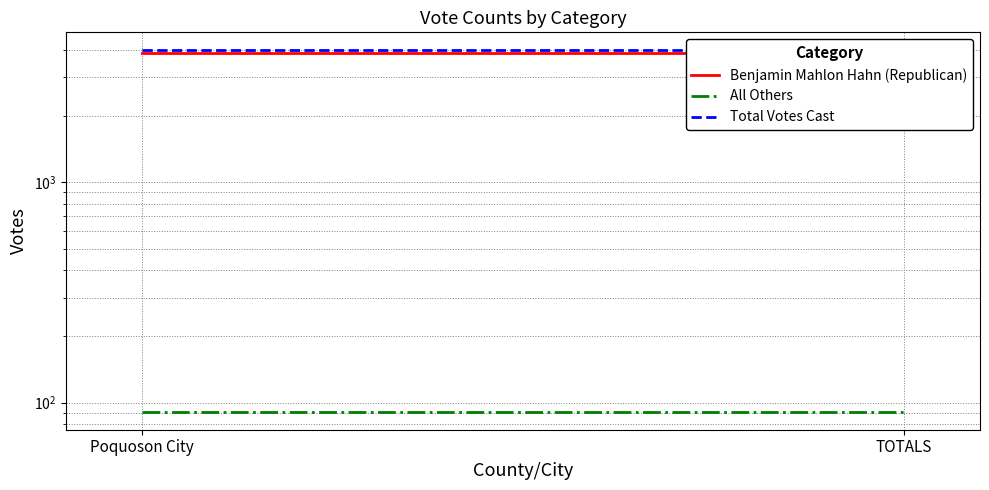

Reading left to right, what are all the values shown in this chart?

Benjamin Mahlon Hahn (Republican): 3881	3881
All Others: 91	91
Total Votes Cast: 3972	3972